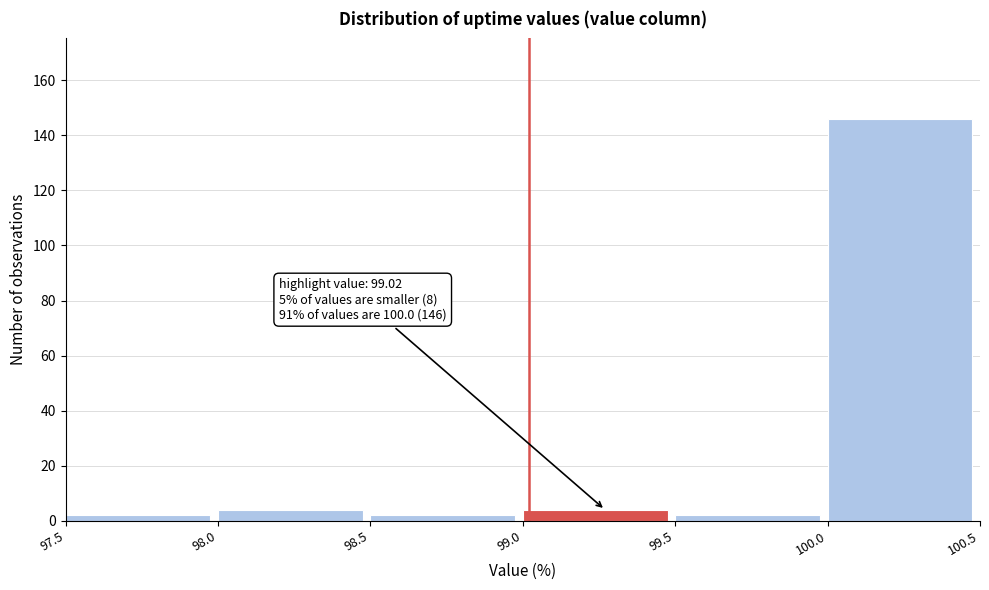

Which range on the x-axis has the tallest bar?

100.0 to 100.5